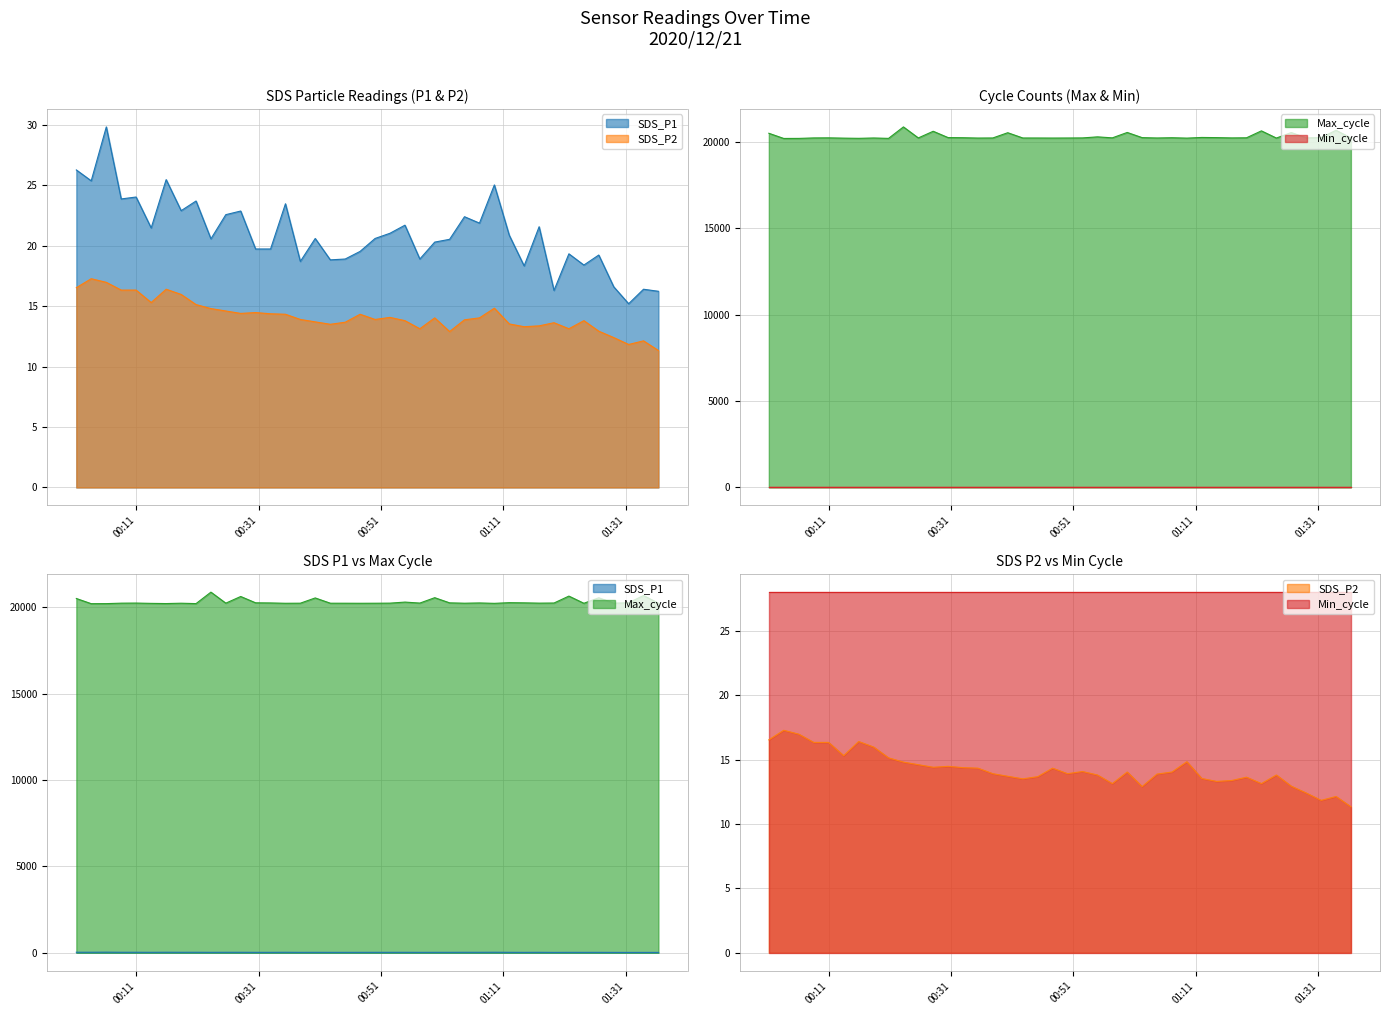

Which series has the largest total across all categories?

Max_cycle